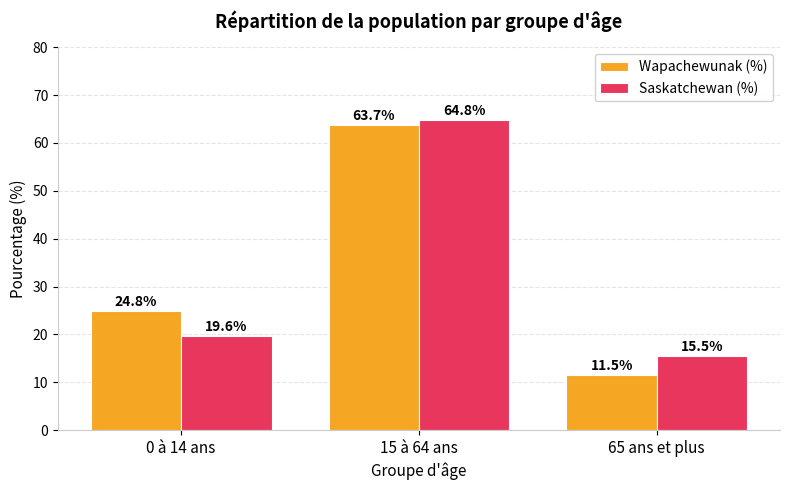

The Wapachewunak (%) series shows 11.5 at 65 ans et plus. True or false?

True